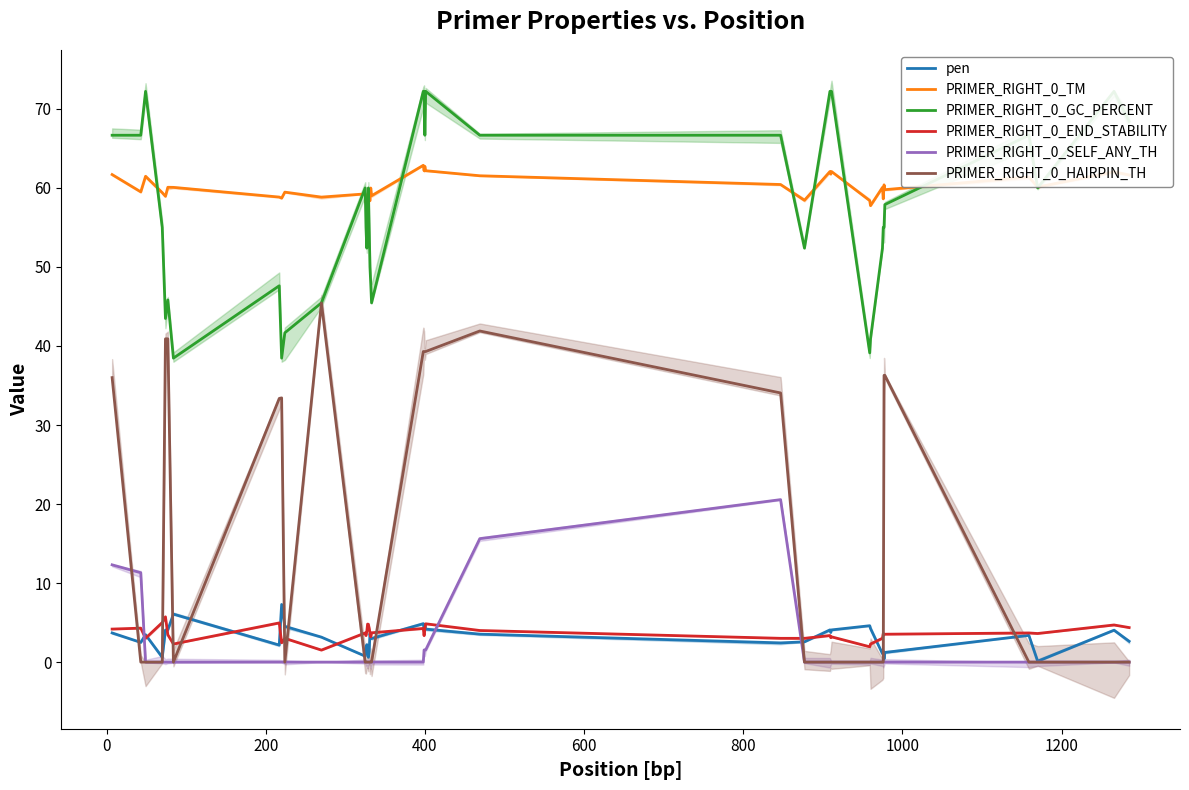

Is this an area chart (filled region under the line)?

No